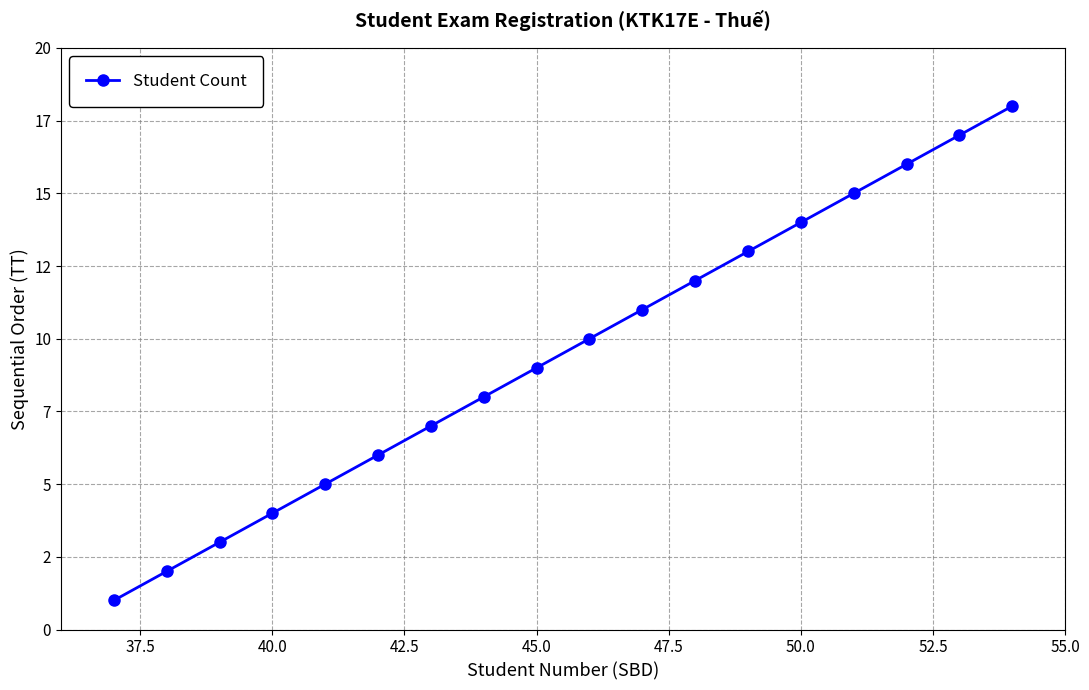

What is the value of the 14th point from the left?

14